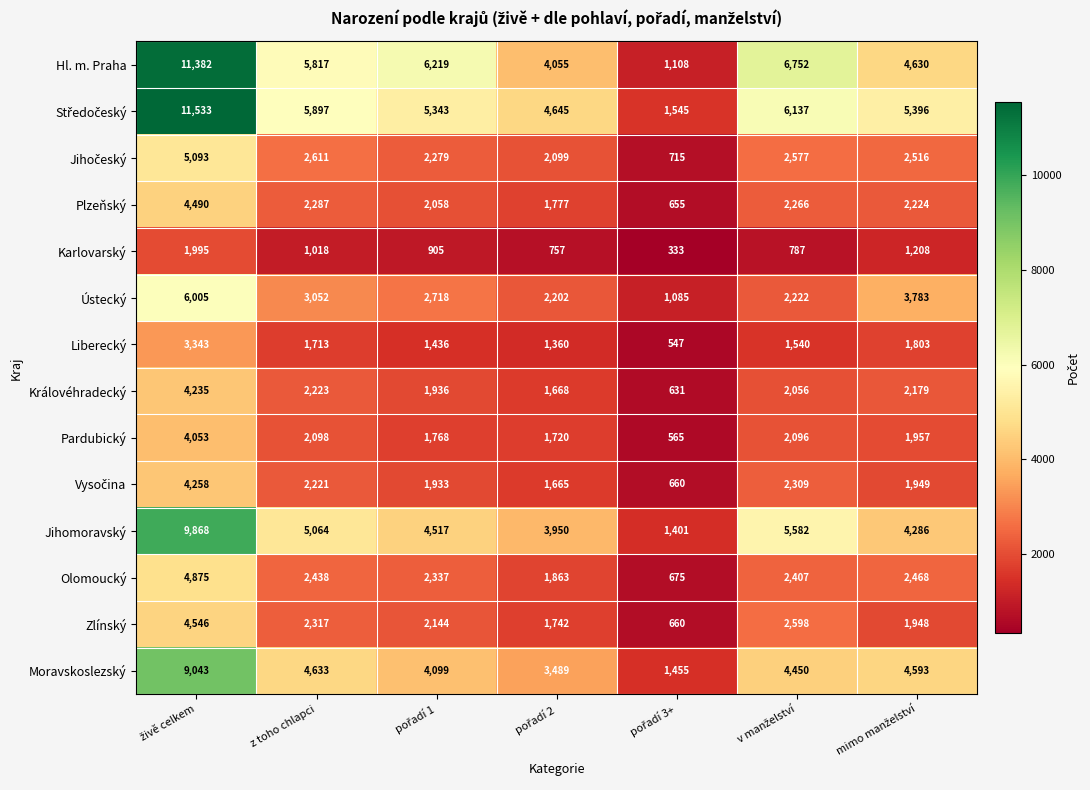

Which series has the largest range (max minus min)?

Hl. m. Praha